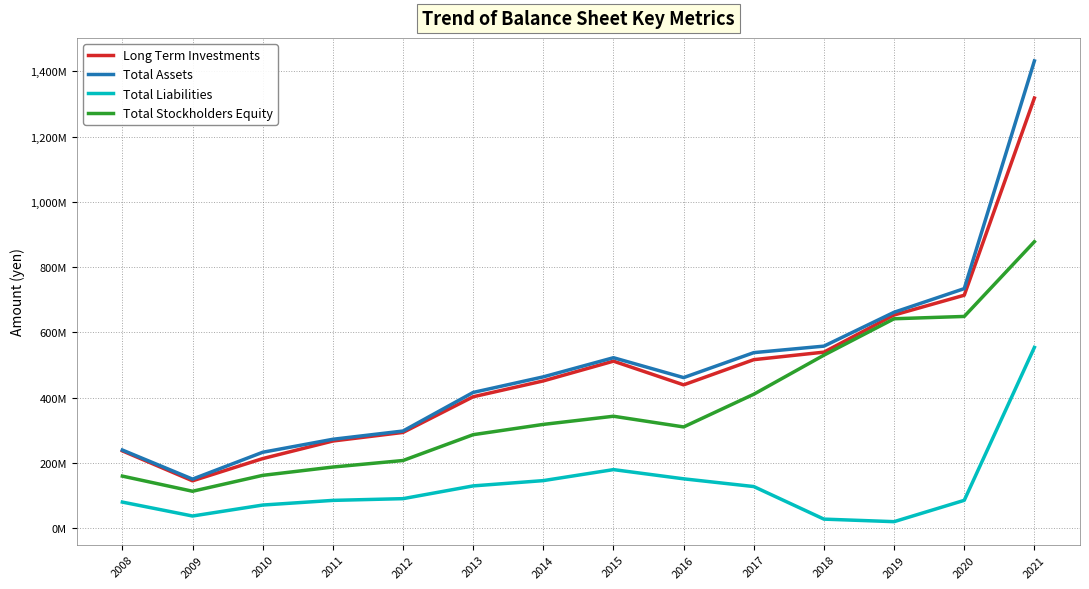

What are all the series names shown in the legend?

Long Term Investments, Total Assets, Total Liabilities, Total Stockholders Equity